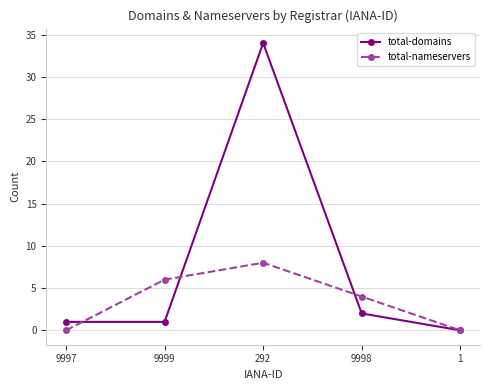

Which series changed the most between 9999 and 9998?

total-nameservers